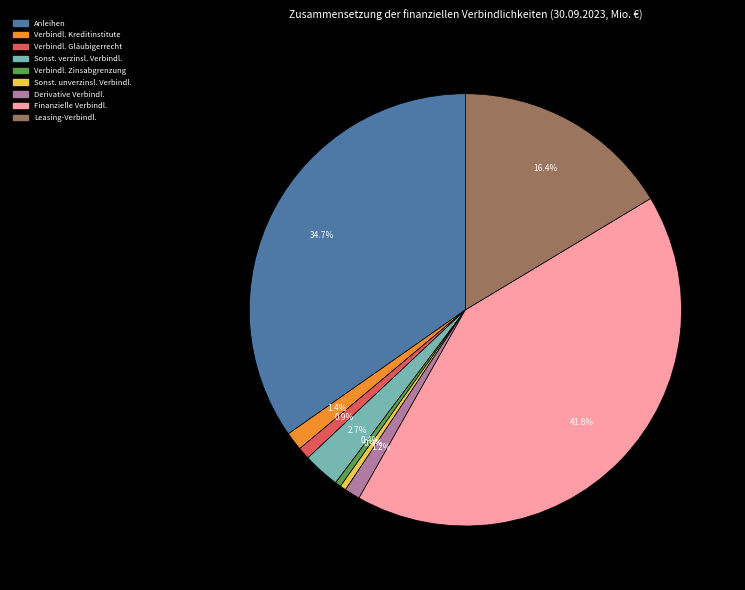

To the nearest percent, what is the difference between the largest and smallest slice percentages?

41%